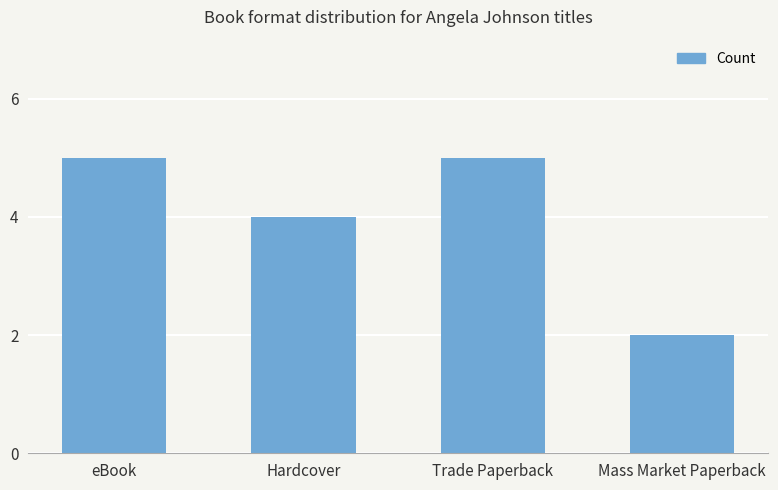

What value does the data have at Trade Paperback?

5